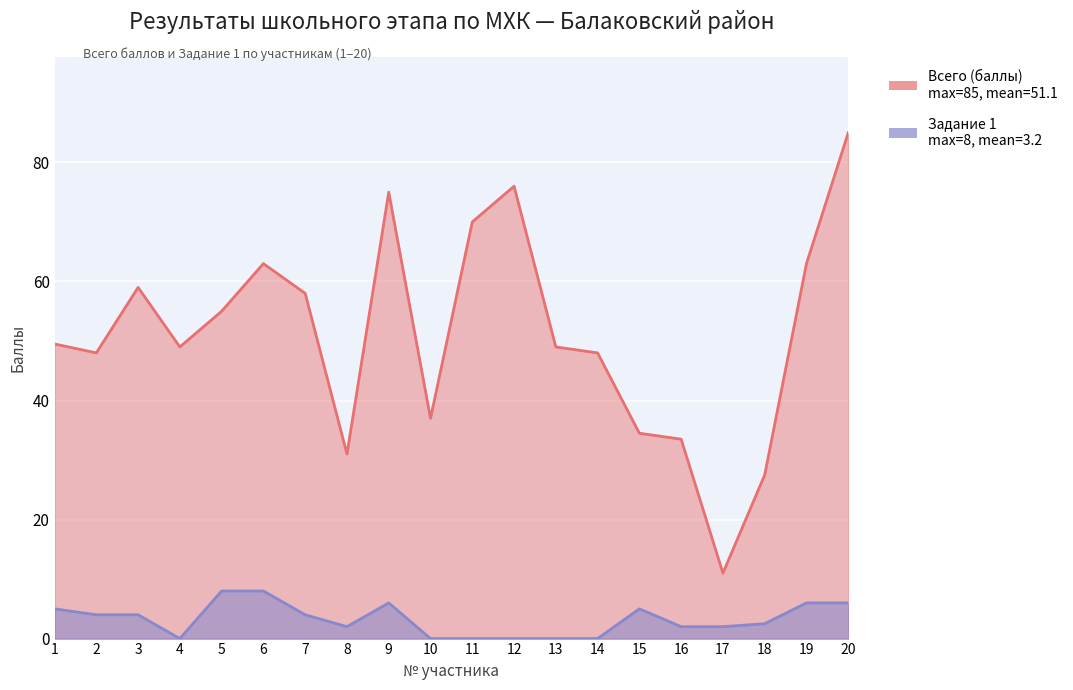

Is it true that Всего (баллы) equals 72.6 at 1?

False